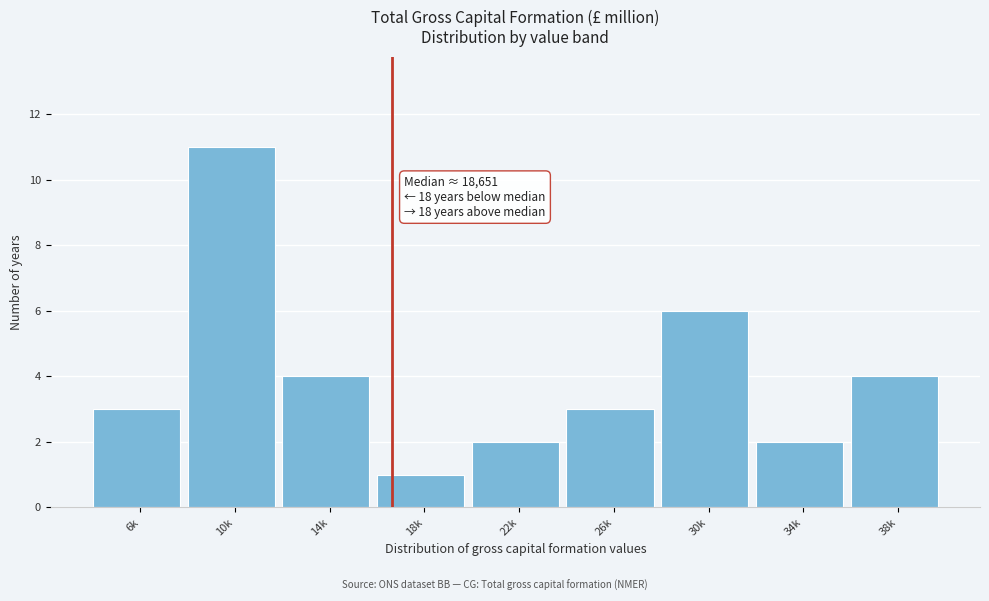

Reading left to right, list all the values displayed in this chart.

6k=3	10k=11	14k=4	18k=1	22k=2	26k=3	30k=6	34k=2	38k=4